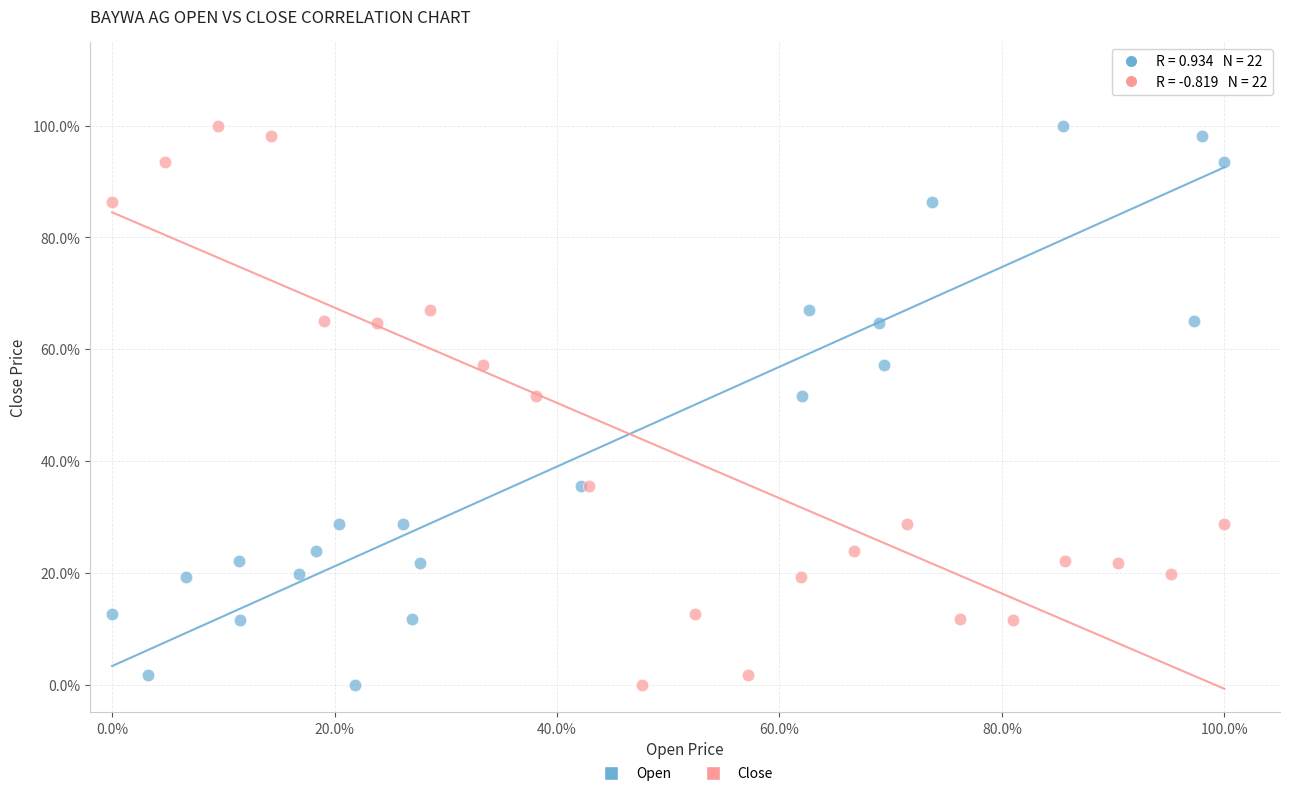

What are all the series names shown in the legend?

Open, Close